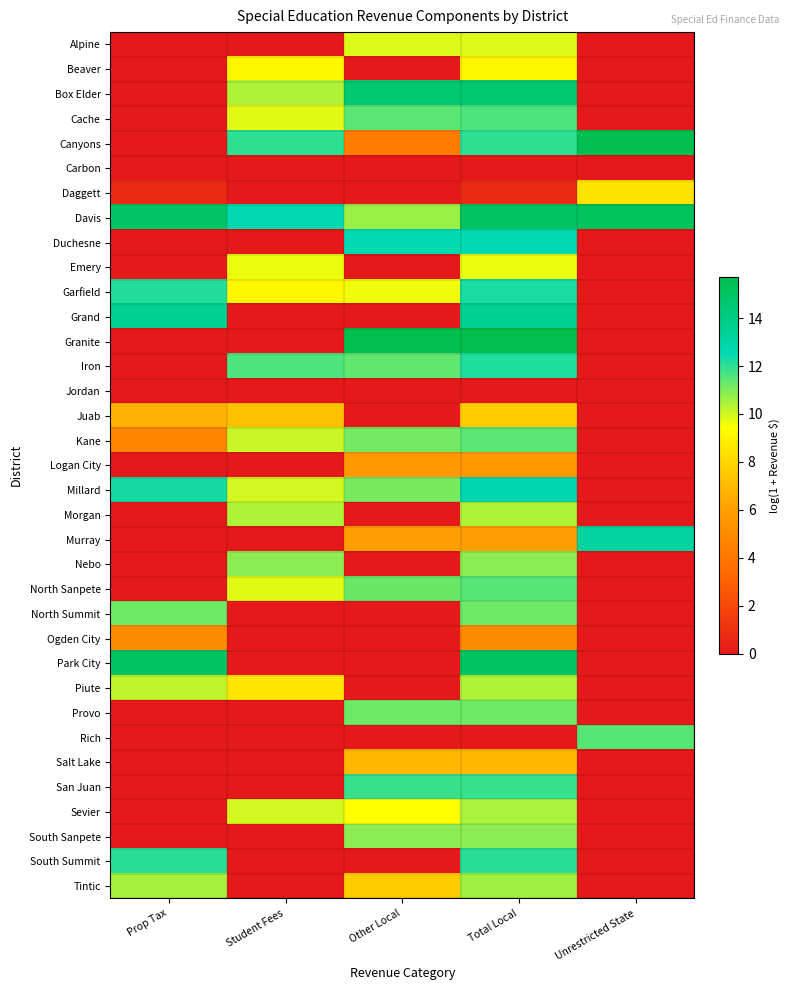

At Prop Tax, list the series in order from smallest to largest.

Alpine, Beaver, Box Elder, Cache, Canyons, Carbon, Duchesne, Emery, Granite, Iron, Jordan, Logan City, Morgan, Murray, Nebo, North Sanpete, Provo, Rich, Salt Lake, San Juan, Sevier, South Sanpete, Daggett, Kane, Ogden City, Juab, Piute, Tintic, North Summit, South Summit, Garfield, Millard, Grand, Davis, Park City